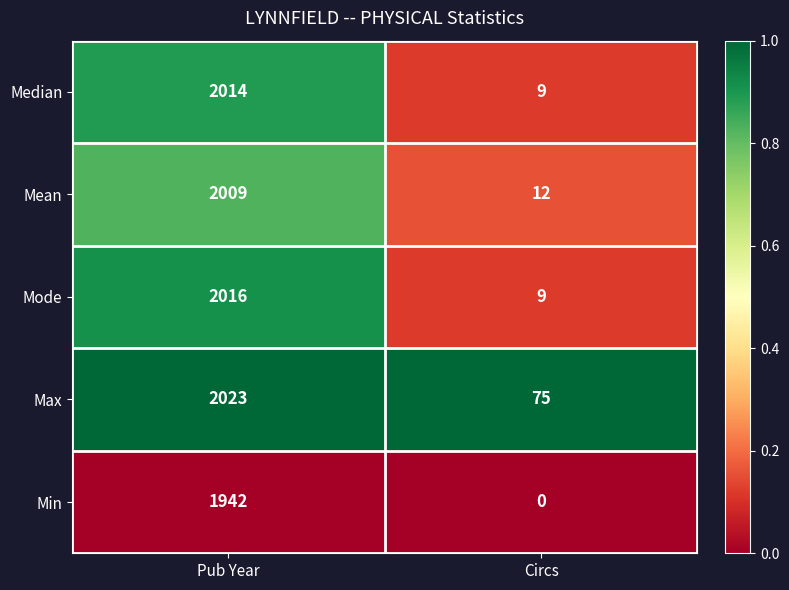

True or false: Median has a value of 9 at Circs.

True